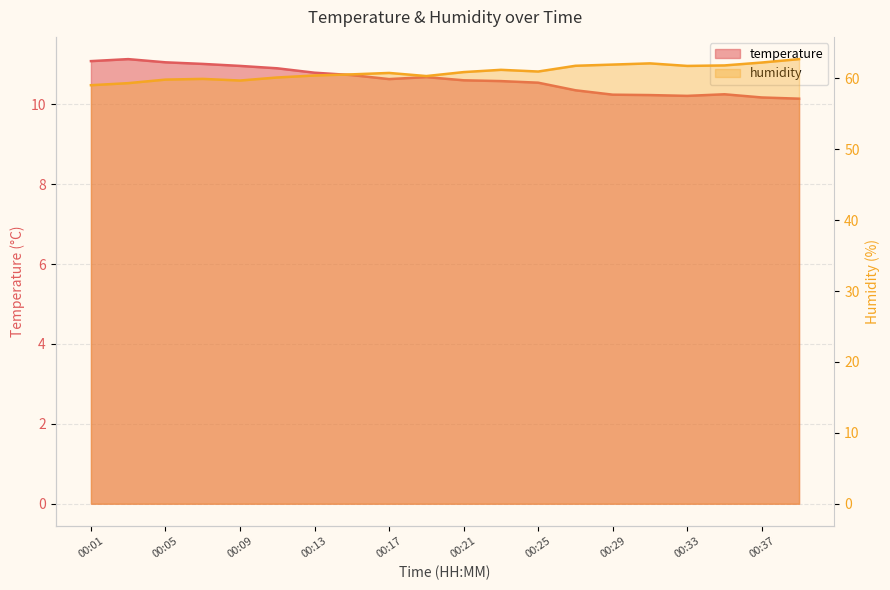

What is the difference between the second highest and minimum values in the temperature series?

0.9